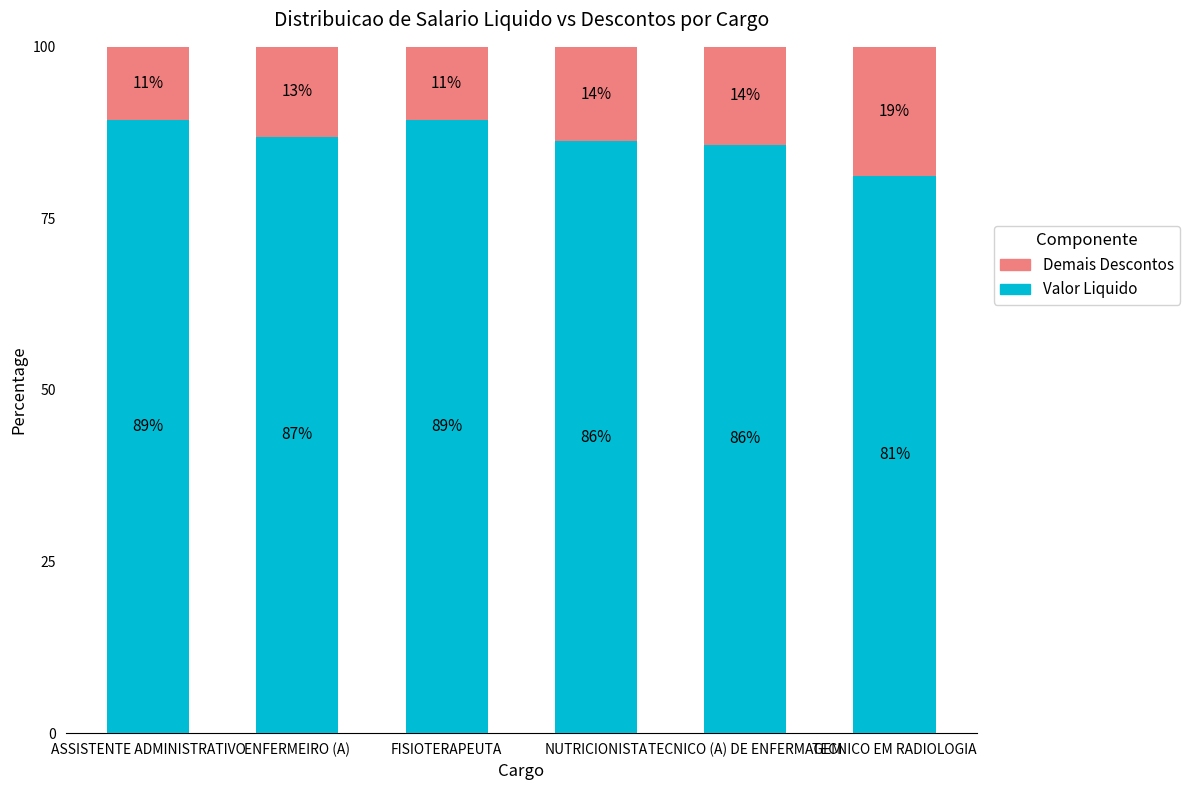

What is the minimum value for Valor Liquido?

81.1